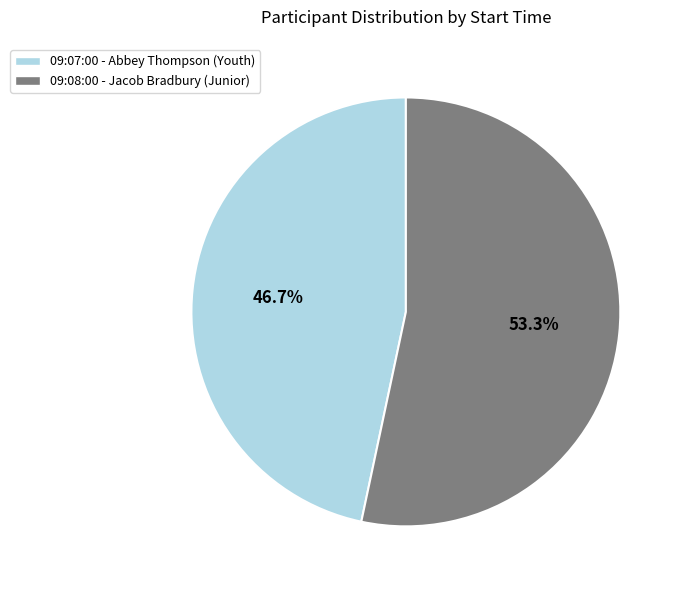

How many segments does this pie chart have?

2